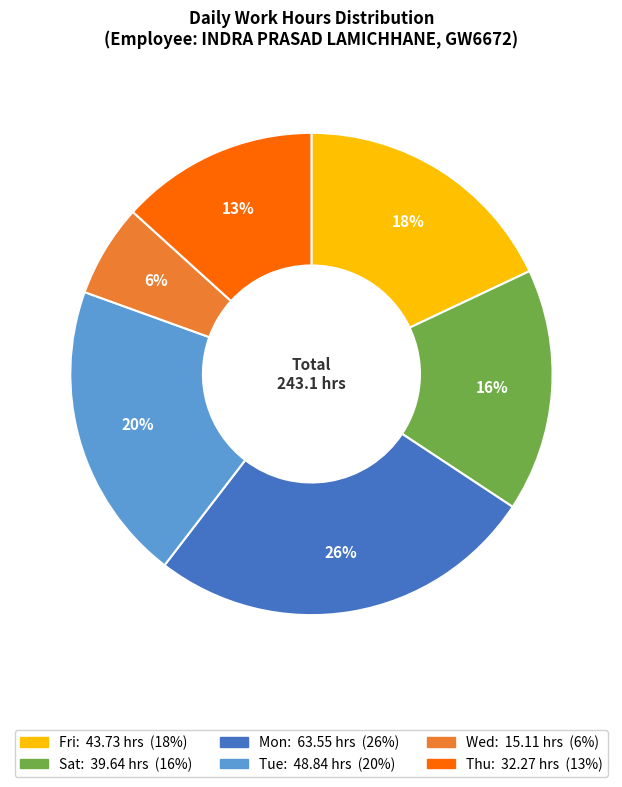

To the nearest percent, what is the difference between the largest and smallest slice percentages?

20%